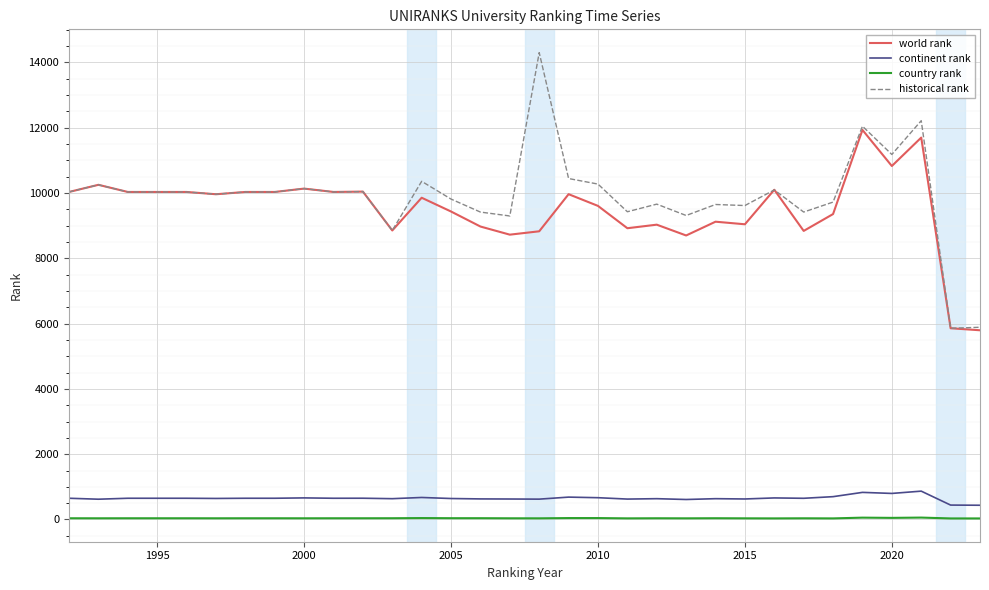

True or false: country rank and world rank cross at least once.

False